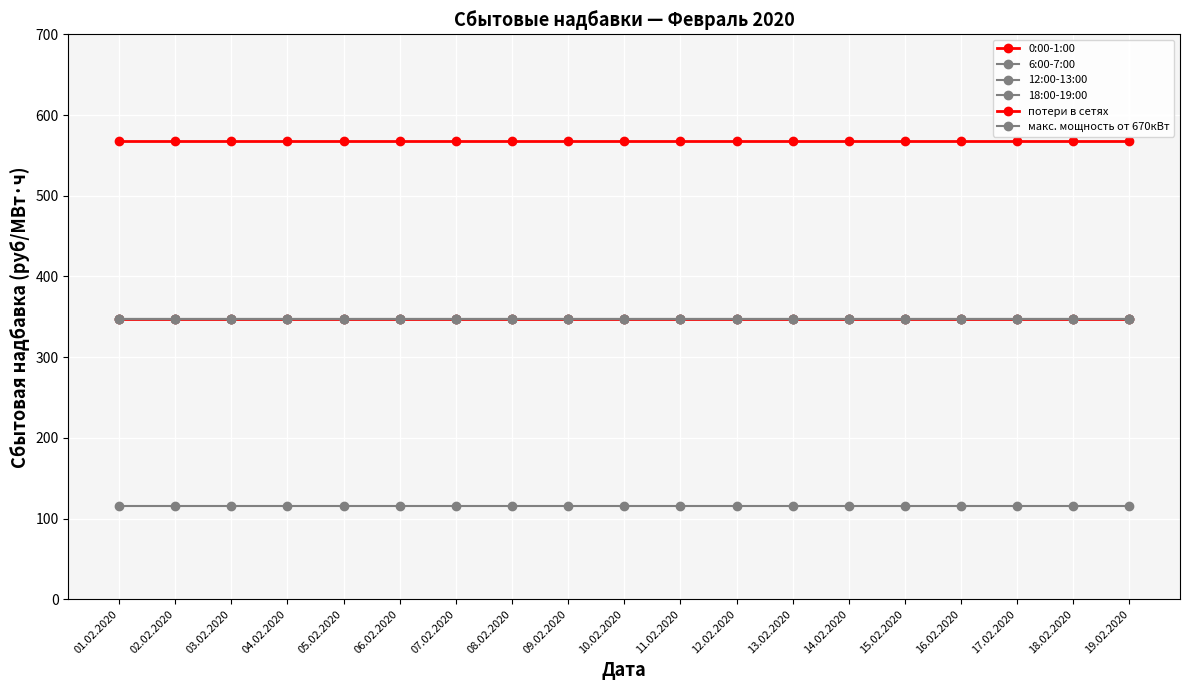

Rank the categories by потери в сетях value from lowest to highest.

01.02.2020, 02.02.2020, 03.02.2020, 04.02.2020, 05.02.2020, 06.02.2020, 07.02.2020, 08.02.2020, 09.02.2020, 10.02.2020, 11.02.2020, 12.02.2020, 13.02.2020, 14.02.2020, 15.02.2020, 16.02.2020, 17.02.2020, 18.02.2020, 19.02.2020